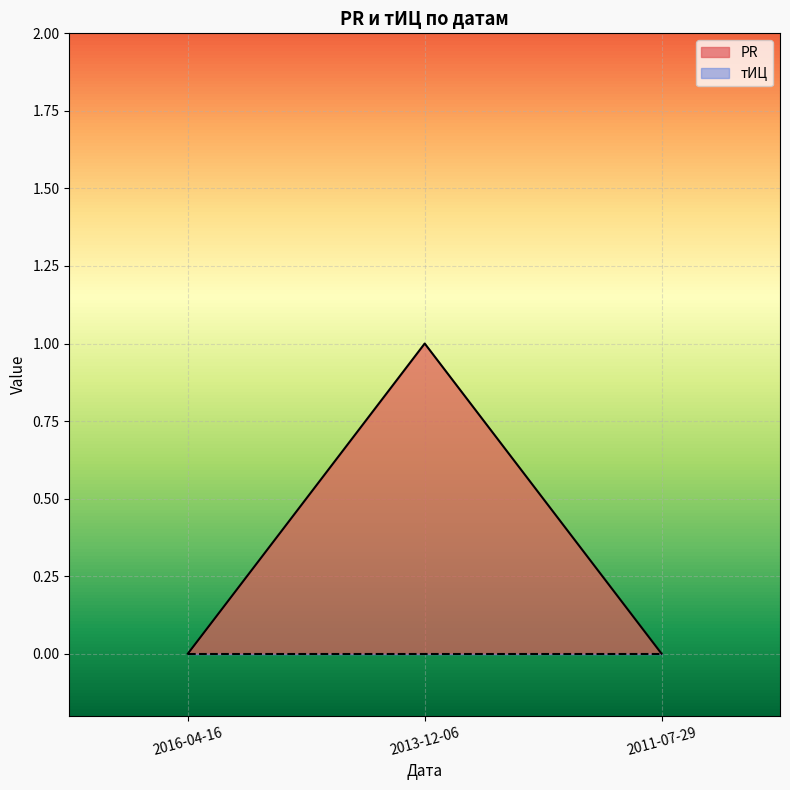

The value of PR at 2011-07-29 is -1. True or false?

False